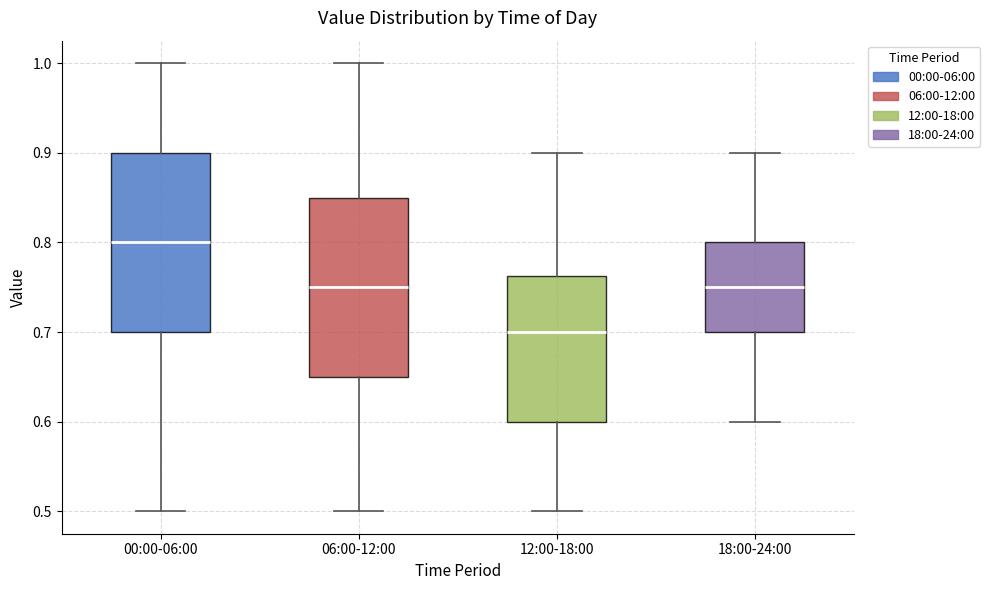

Reading left to right, read every box against the y-axis: the position of its median line, the range the box covers, and the ends of its whiskers. The values are not printed on the chart, so give them approximately, as read against the axis.

00:00-06:00: median 0.80, box 0.70 to 0.90, whiskers 0.50 to 1.00
06:00-12:00: median 0.75, box 0.65 to 0.85, whiskers 0.50 to 1.00
12:00-18:00: median 0.70, box 0.60 to 0.76, whiskers 0.50 to 0.90
18:00-24:00: median 0.75, box 0.70 to 0.80, whiskers 0.60 to 0.90